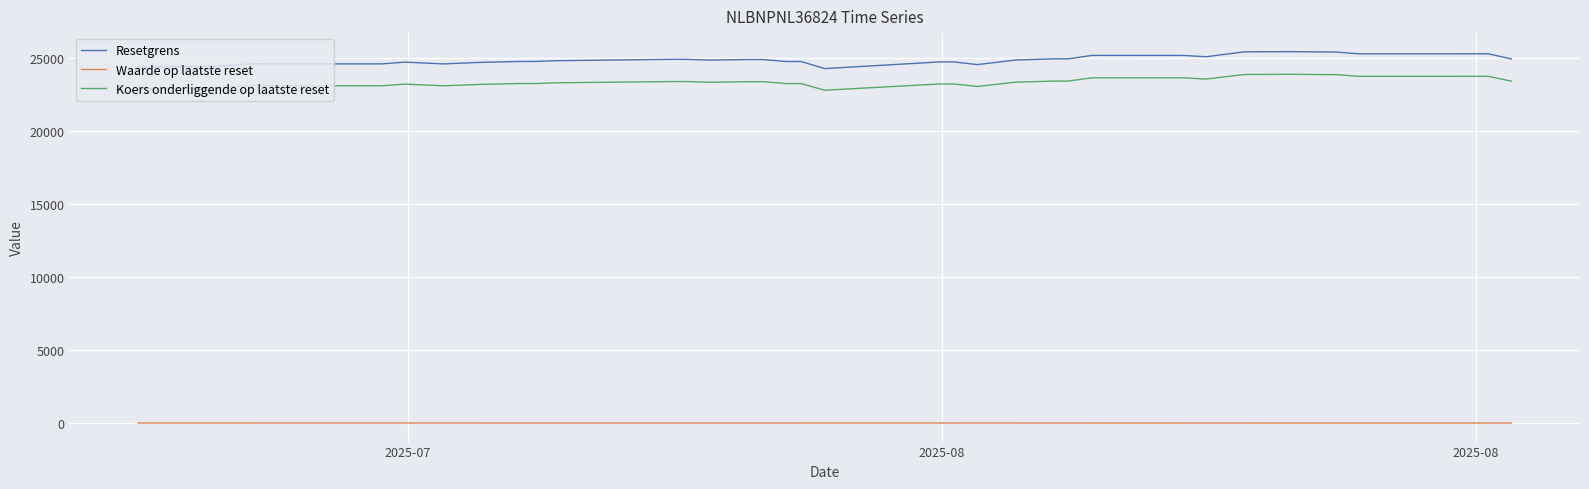

True or false: Resetgrens and Koers onderliggende op laatste reset intersect in this chart.

False